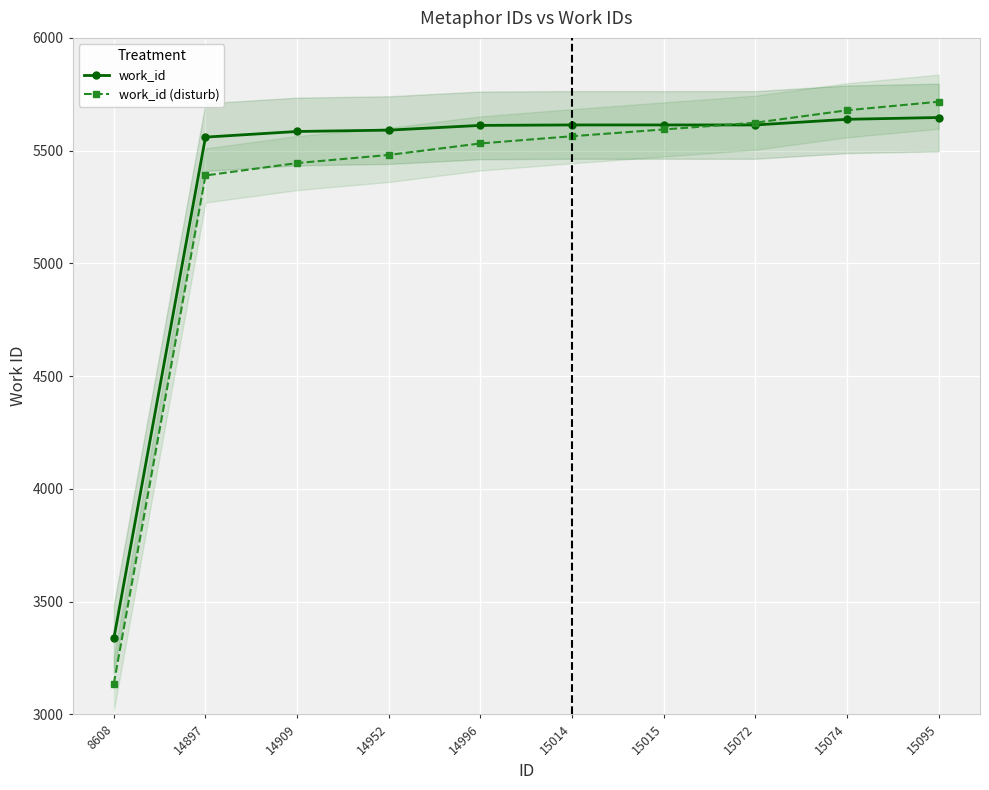

Which series changed the most between 14897 and 15095?

work_id (disturb)